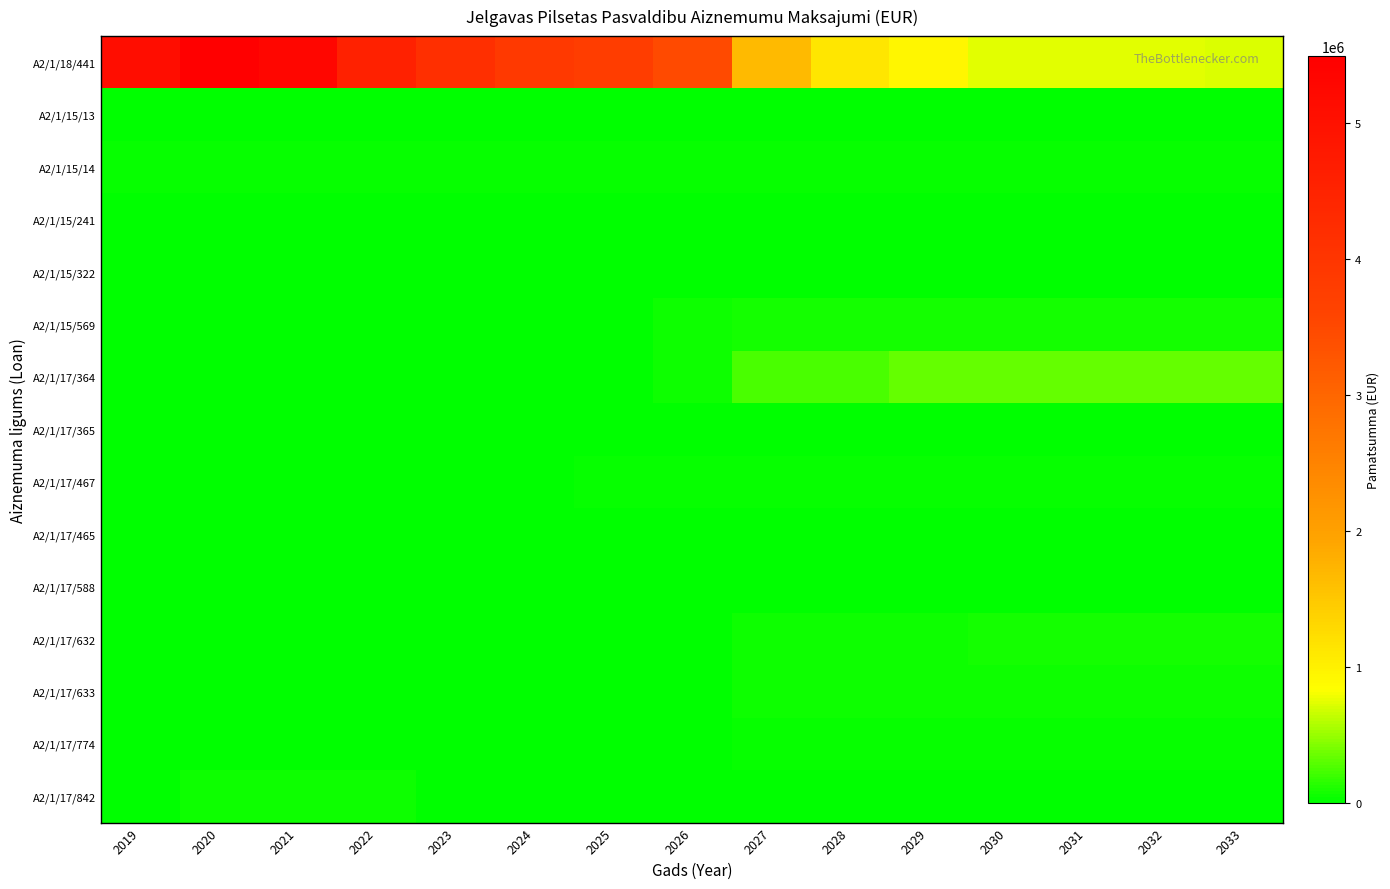

Between 2024 and 2030, which series saw the biggest shift?

A2/1/18/441